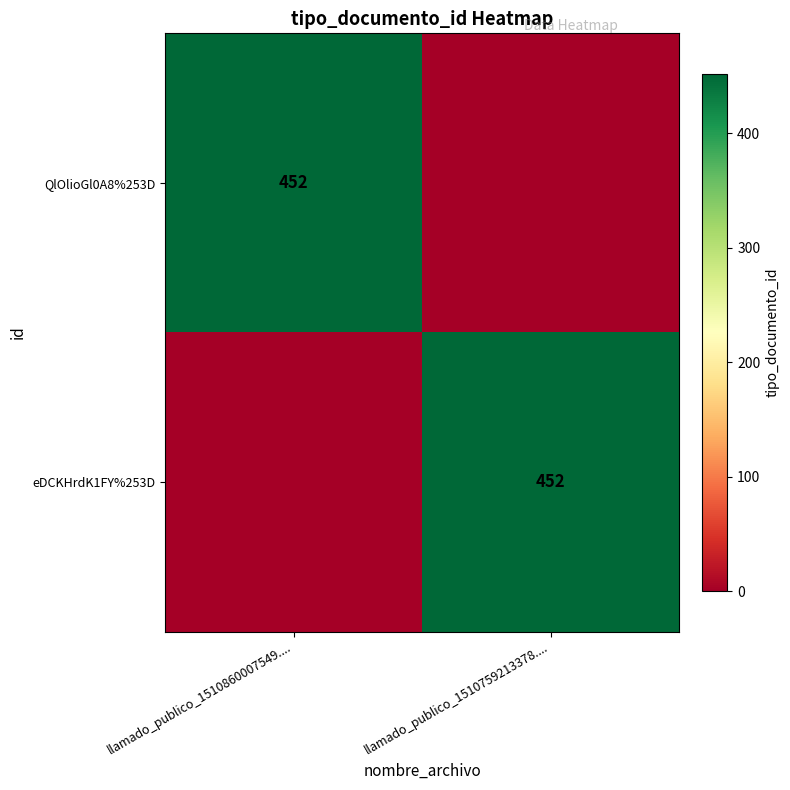

At how many categories does at least one series exceed 397?

2